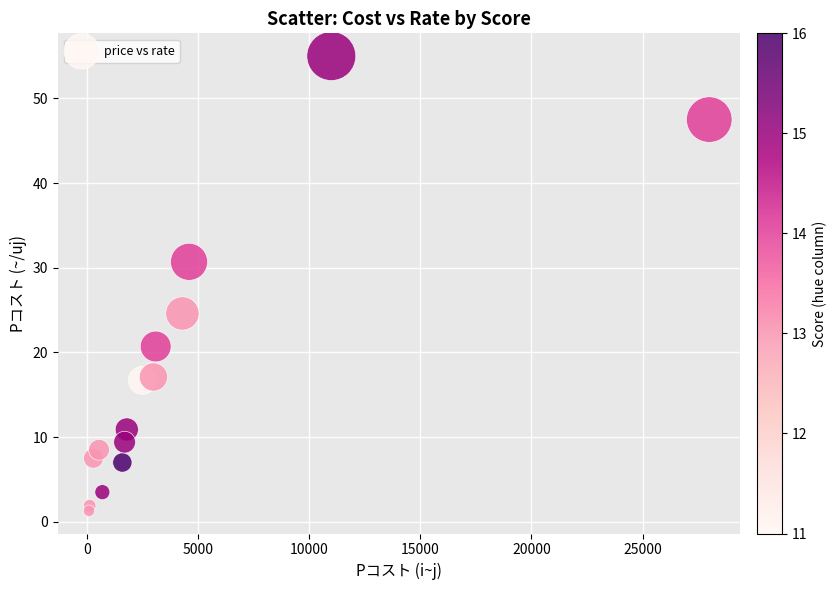

What is the range of X values (max minus min)?

27900.0